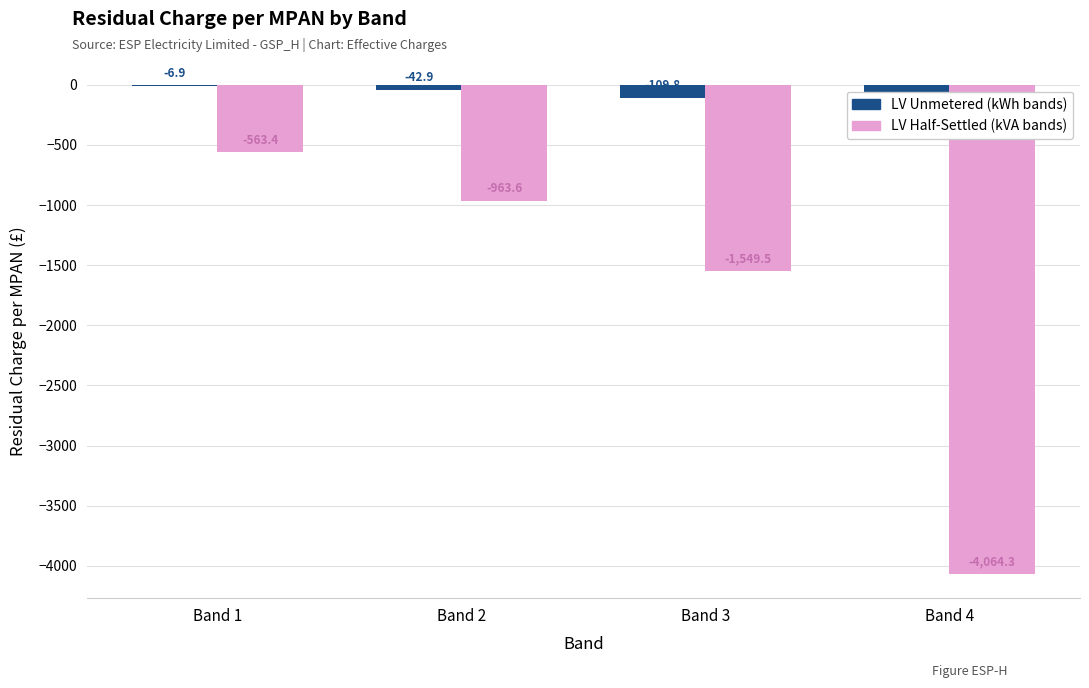

Which category has the lowest value in the LV Unmetered (kWh bands) series?

Band 4